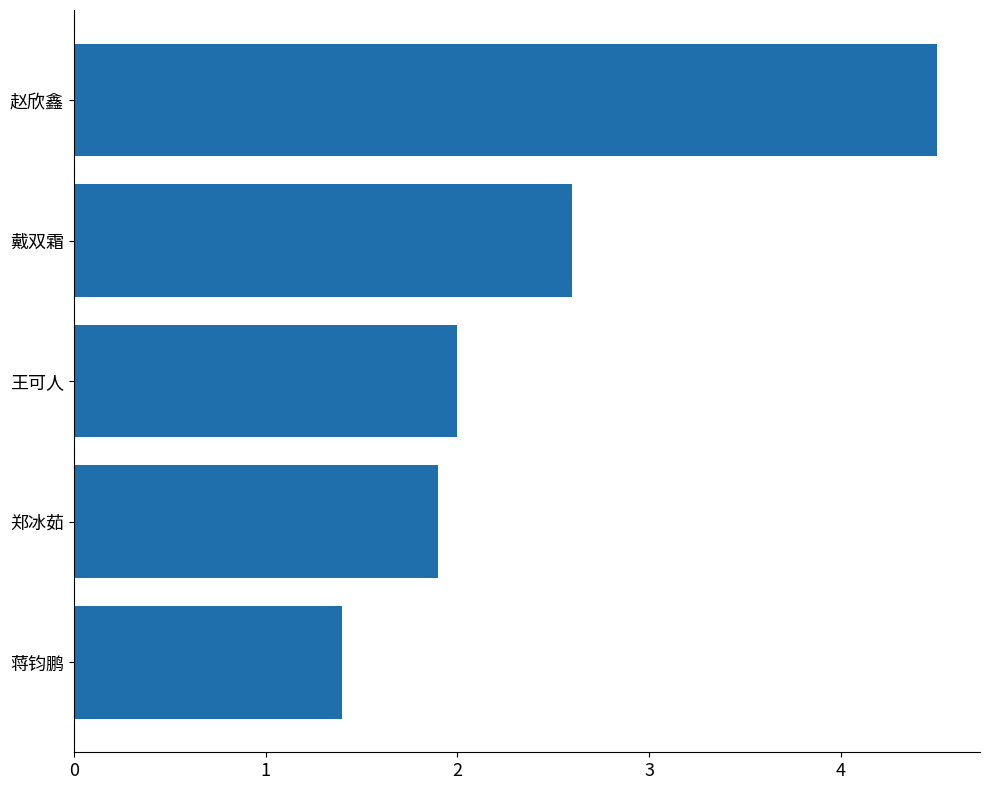

Reading bottom to top, what are all the values shown in this chart?

1.4	1.9	2.0	2.6	4.5